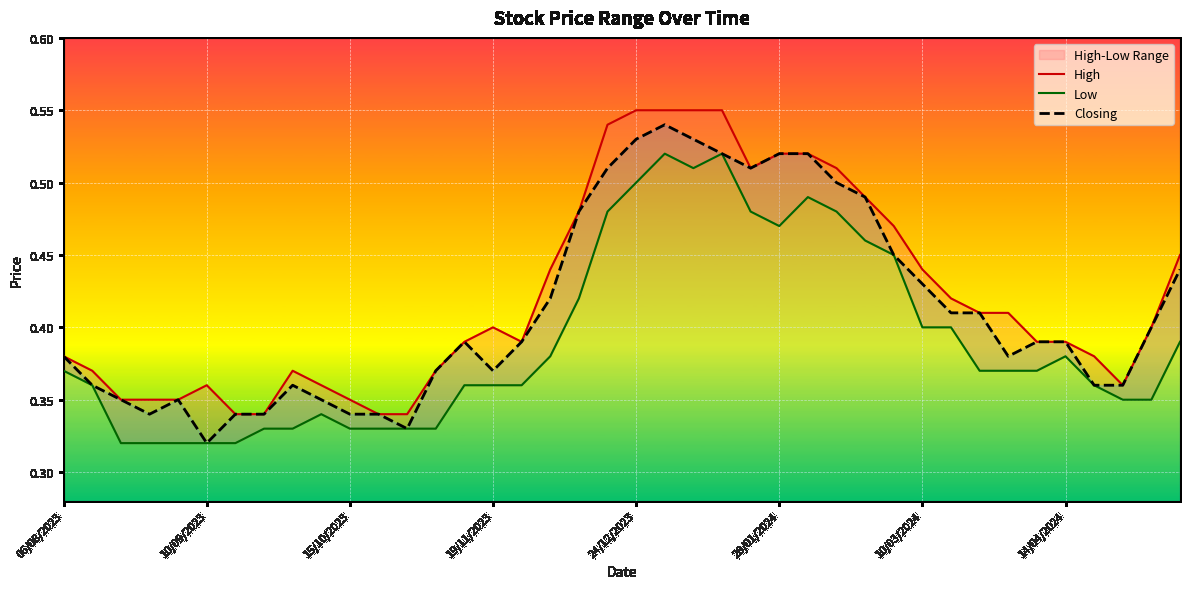

At which label is Closing closest to 0?

10/09/2023